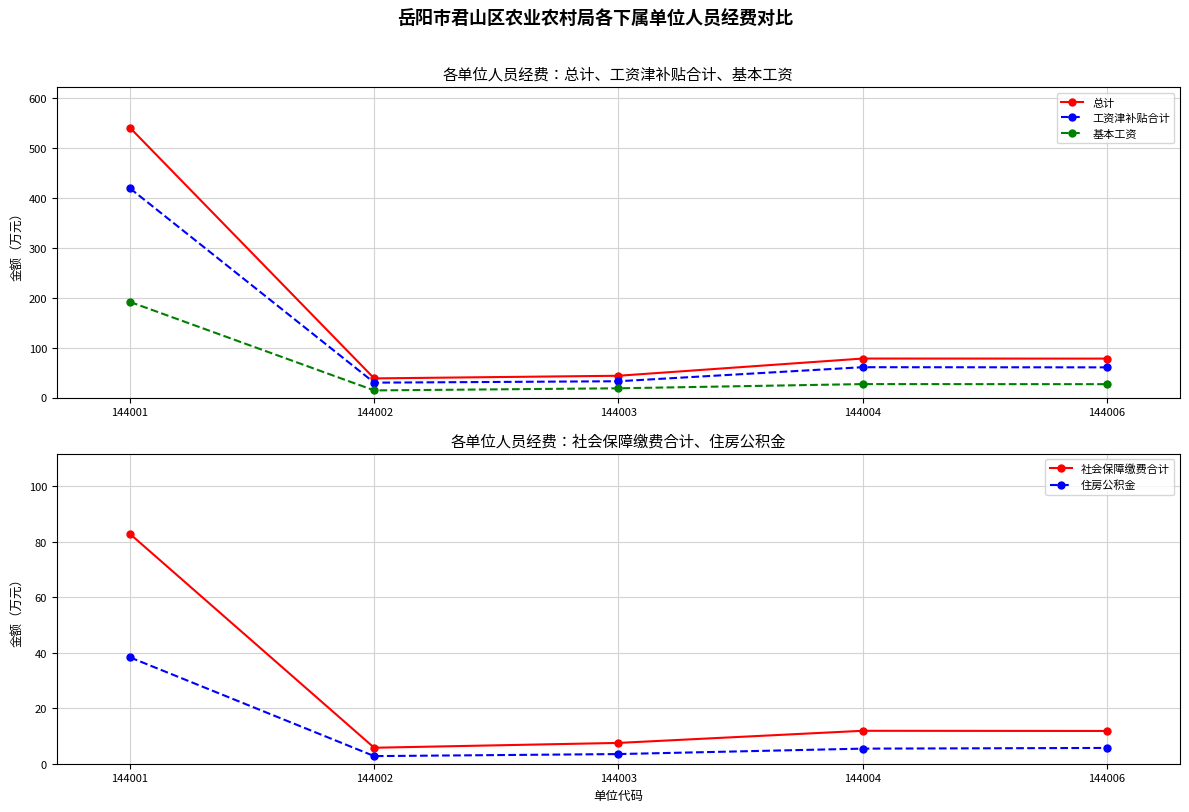

At 144001, list the series in order from largest to smallest.

总计, 工资津补贴合计, 基本工资, 社会保障缴费合计, 住房公积金